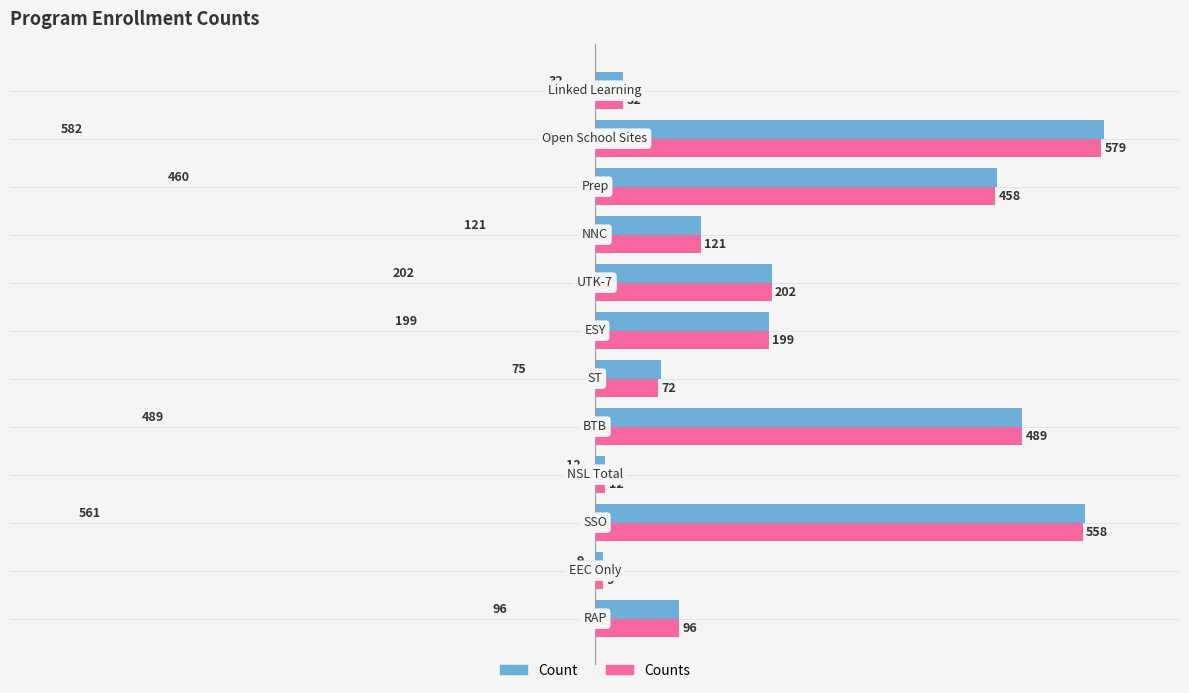

What is the minimum value for Counts?

9